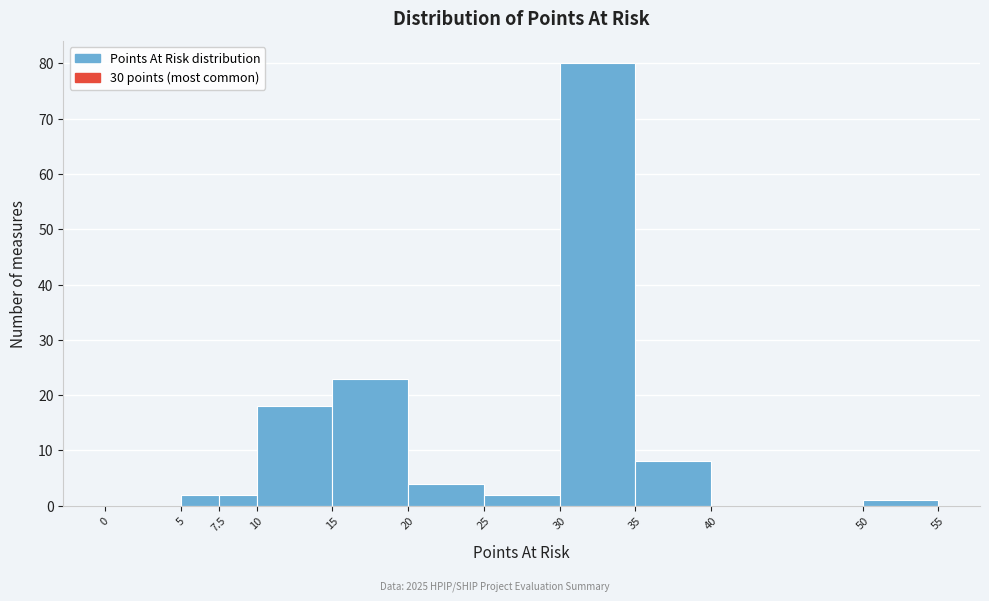

How tall is the bar that spans 10 to 15 on the x-axis? The values are not printed on the chart, so give them approximately, as read against the axis.

18